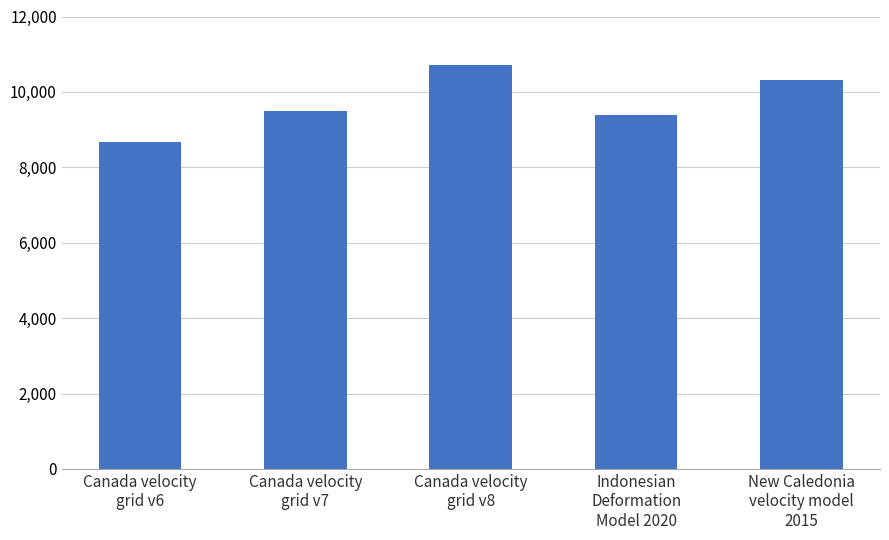

Does the chart contain any negative values?

No